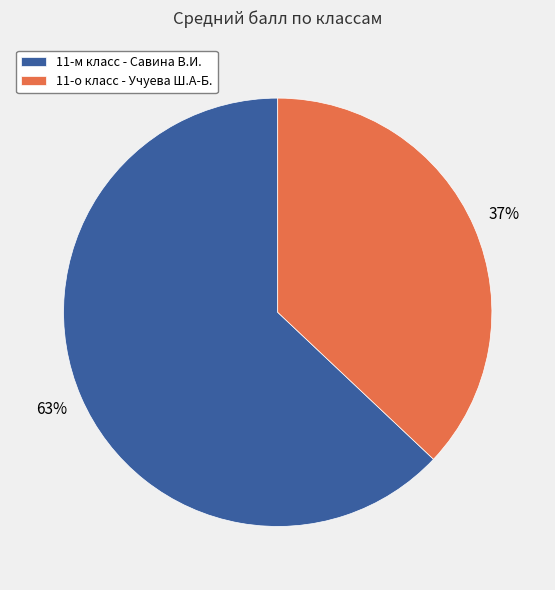

Approximately how many times larger is the value at 11-м класс - Савина В.И. compared to 11-о класс - Учуева Ш.А-Б.?

1.7